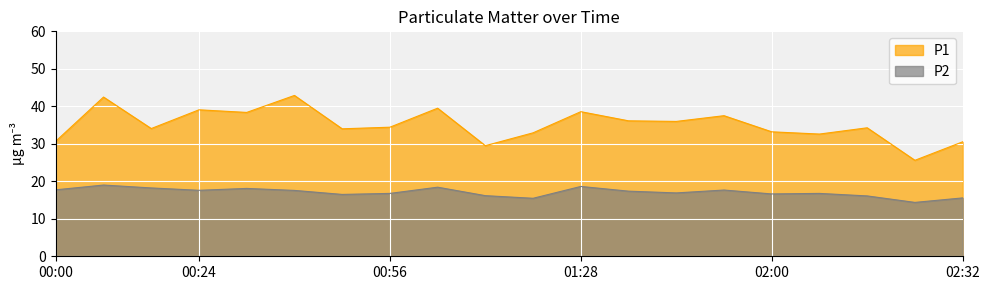

What position from the left is 00:32?

5